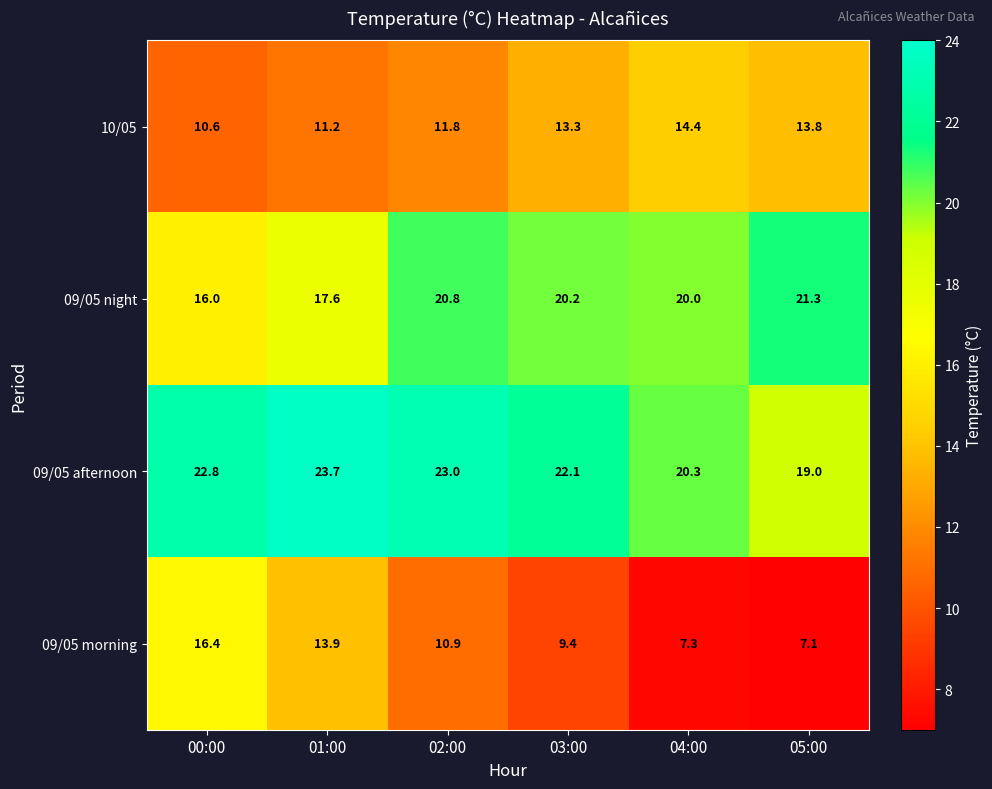

At which category is the sum across all series the highest?

02:00